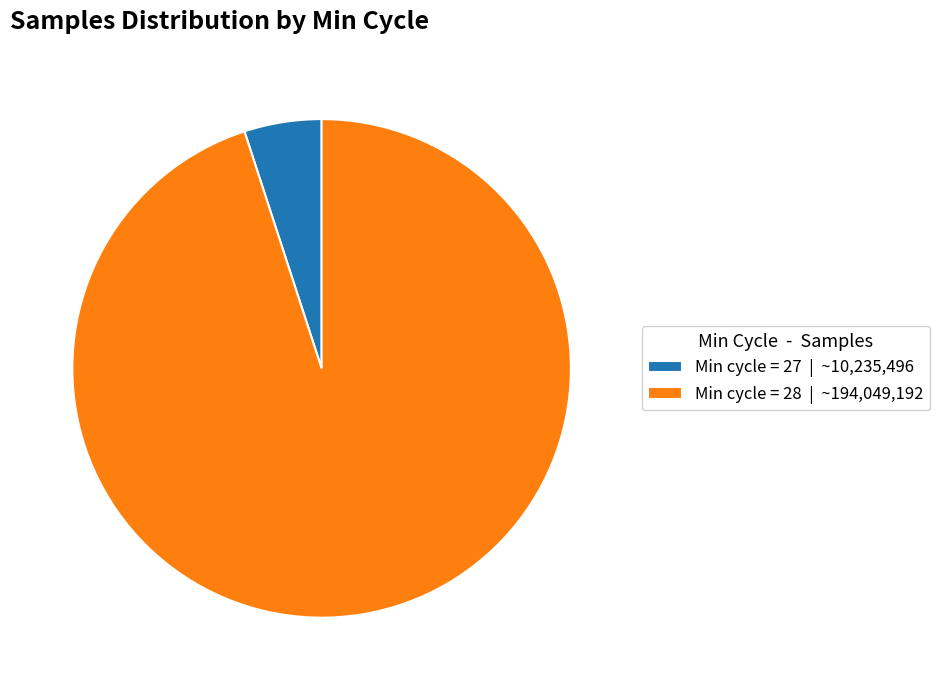

What is the largest slice in the pie chart?

Min cycle = 28 | ~194,049,192